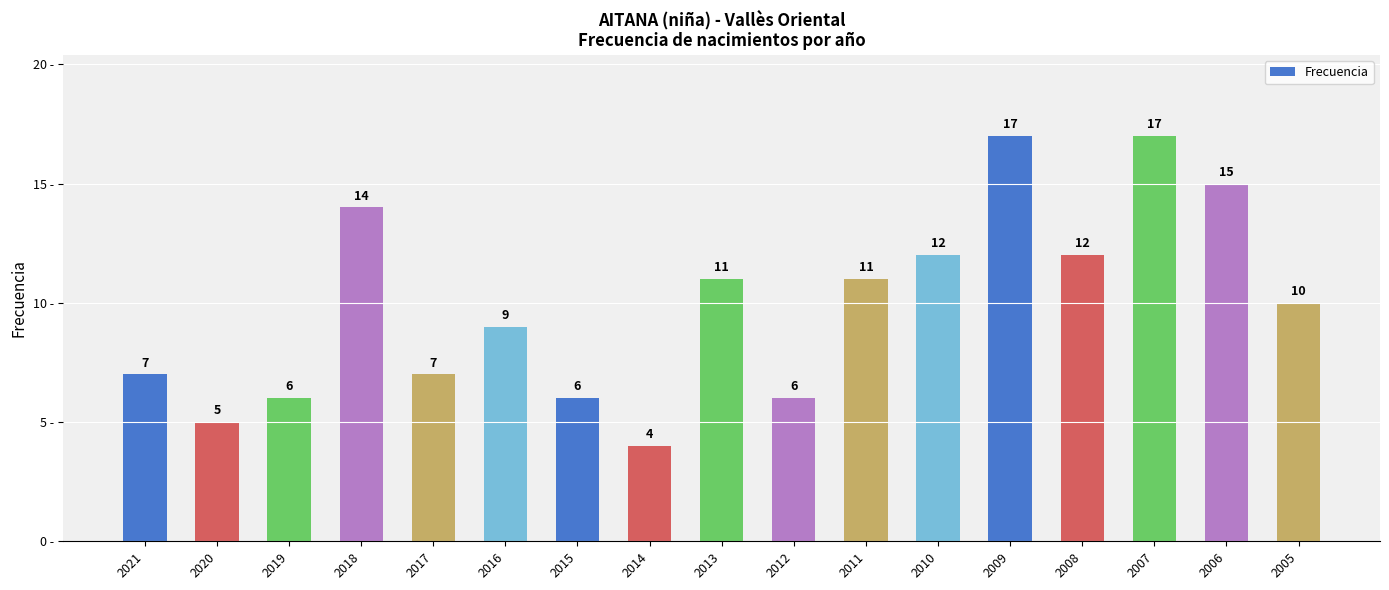

Reading right to left, extract all data points from this chart.

2005=10	2006=15	2007=17	2008=12	2009=17	2010=12	2011=11	2012=6	2013=11	2014=4	2015=6	2016=9	2017=7	2018=14	2019=6	2020=5	2021=7